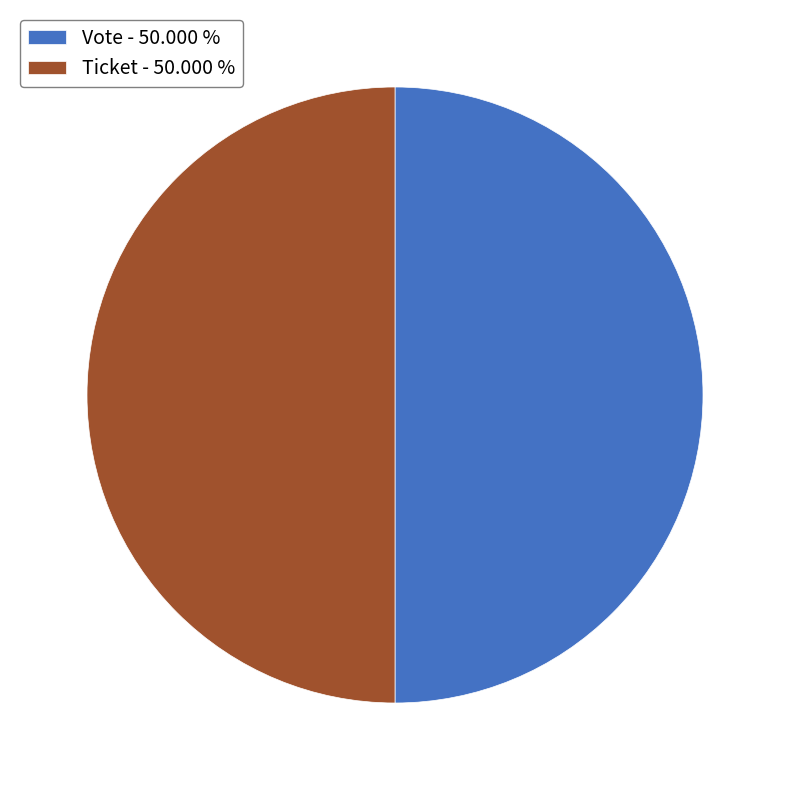

Combined, do Ticket - 50.000 % and Vote - 50.000 % account for over 50%?

Yes